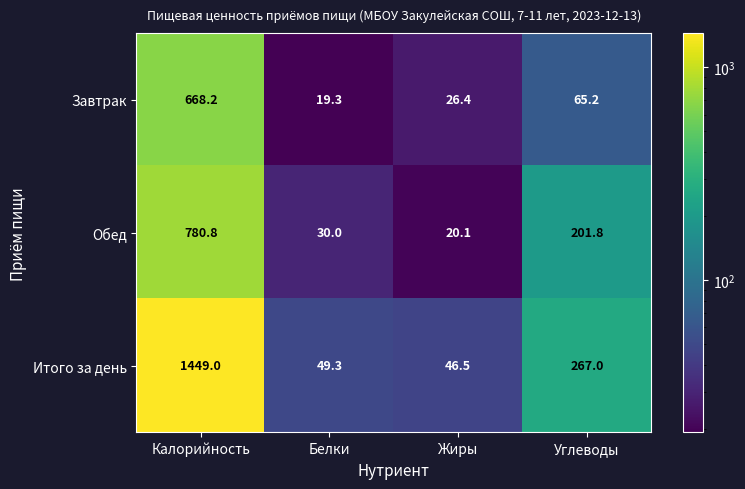

Reading left to right, transcribe all the data shown in this chart.

Завтрак: 668.2	19.3	26.4	65.2
Обед: 780.8	30.0	20.1	201.8
Итого за день: 1449.0	49.3	46.5	267.0